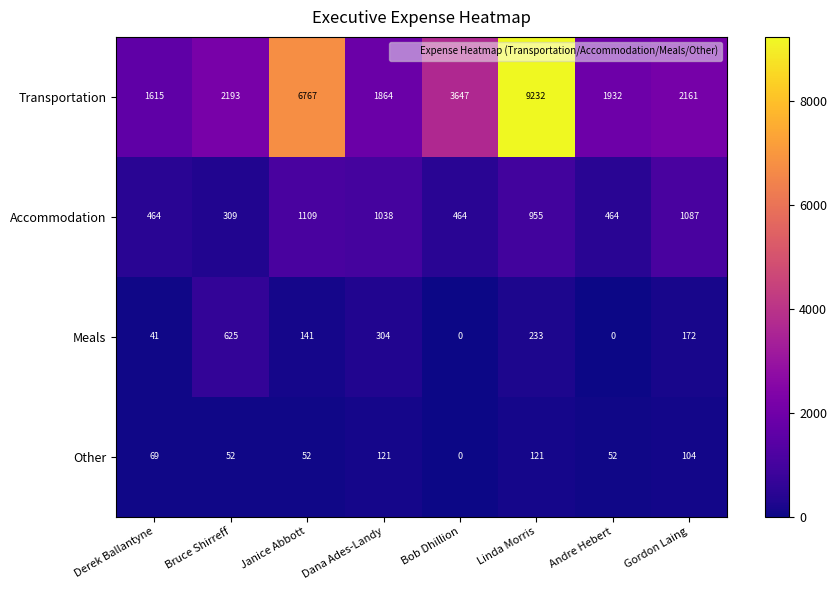

The Meals series shows 172 at Gordon Laing. True or false?

True